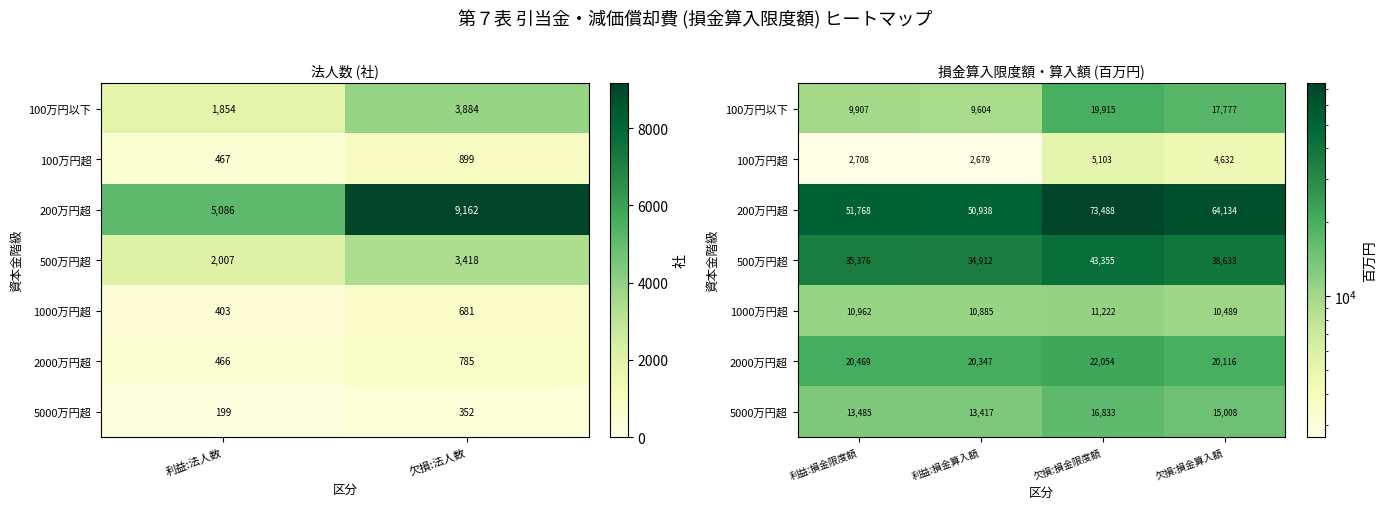

What is the difference between the maximum and minimum values in the 200万円超 series?

22550